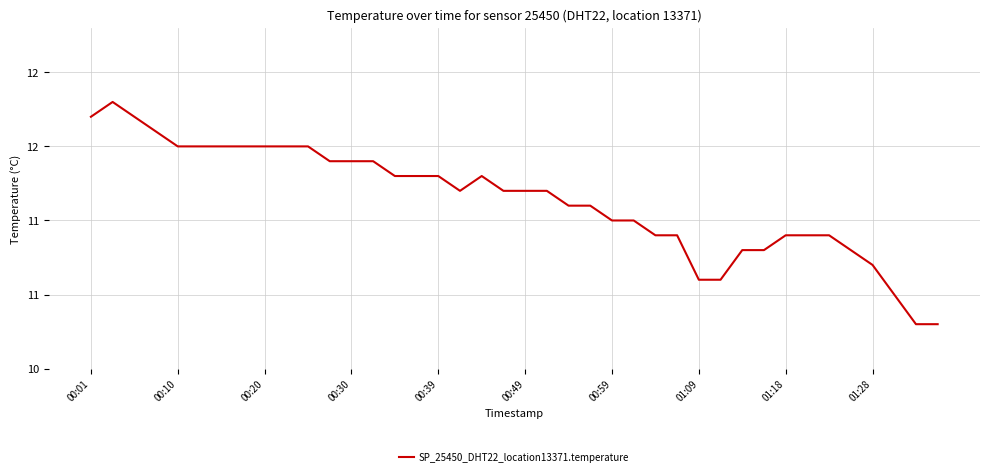

Is this an area chart (filled region under the line)?

No